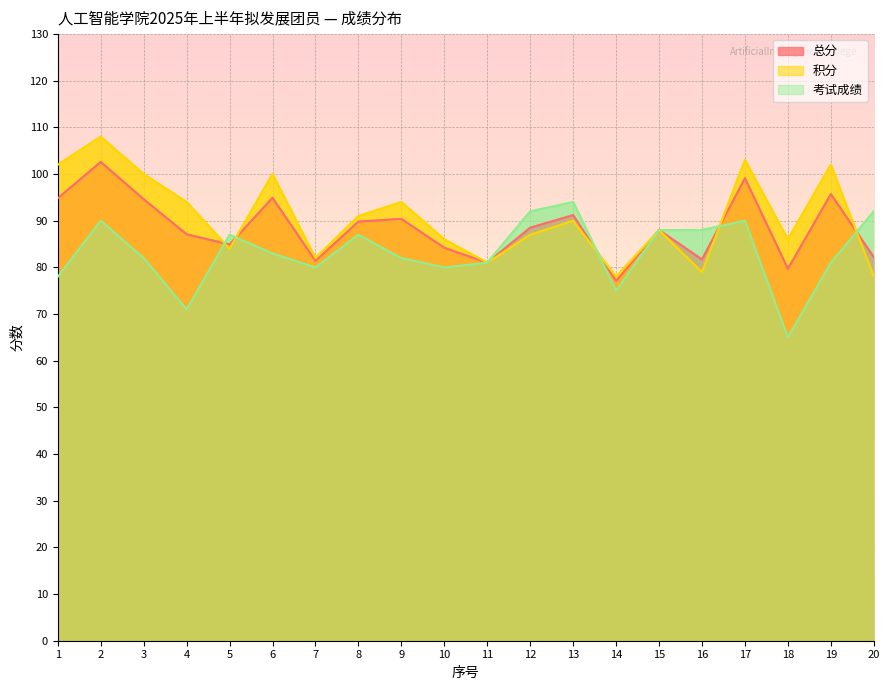

What is the average value of the 总分 series?

88.4